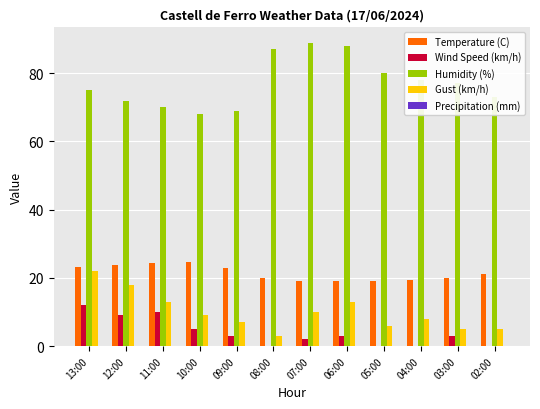

At which label is Temperature (C) closest to 21?

02:00